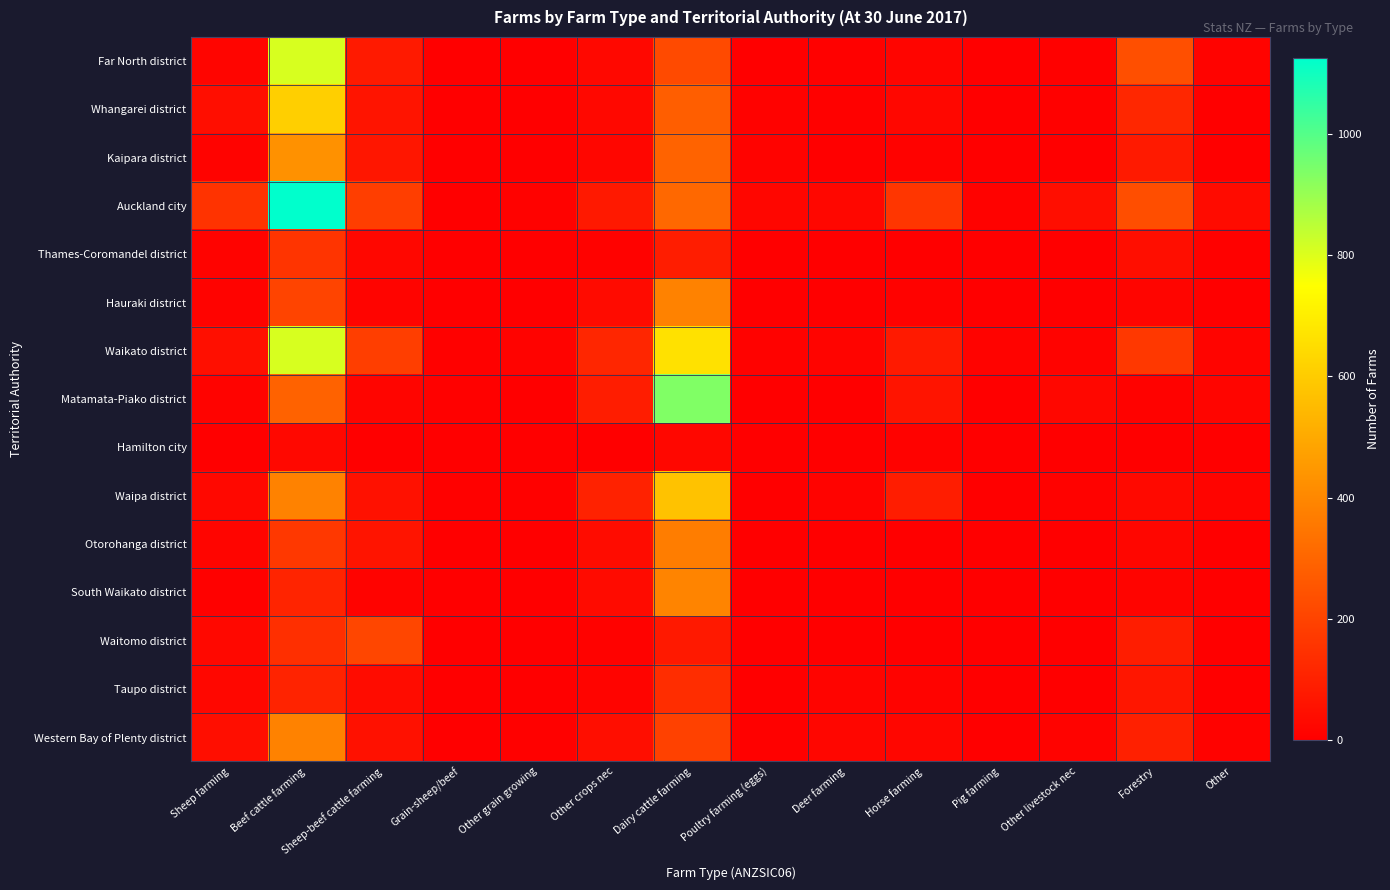

Which has a higher value, Other crops nec or Dairy cattle farming?

Dairy cattle farming